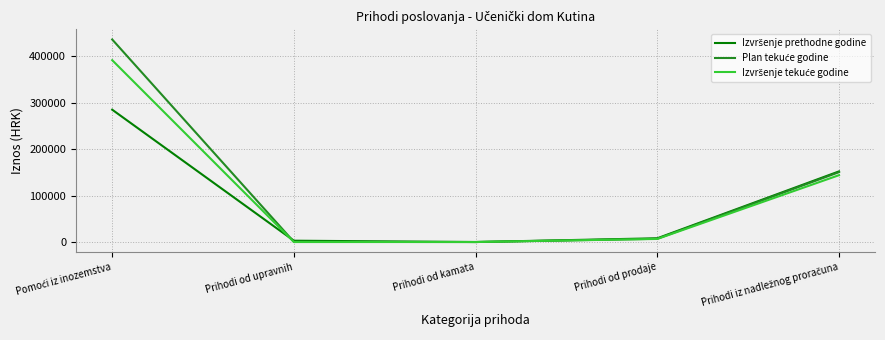

What is the difference between the maximum and minimum values in the Plan tekuće godine series?

436496.0